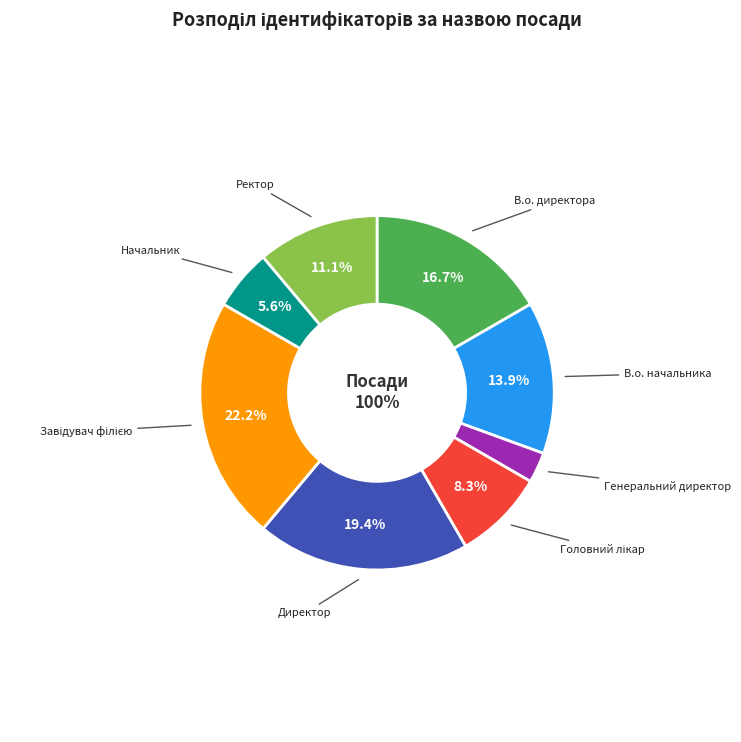

To the nearest percent, what portion does В.о. начальника represent?

14%